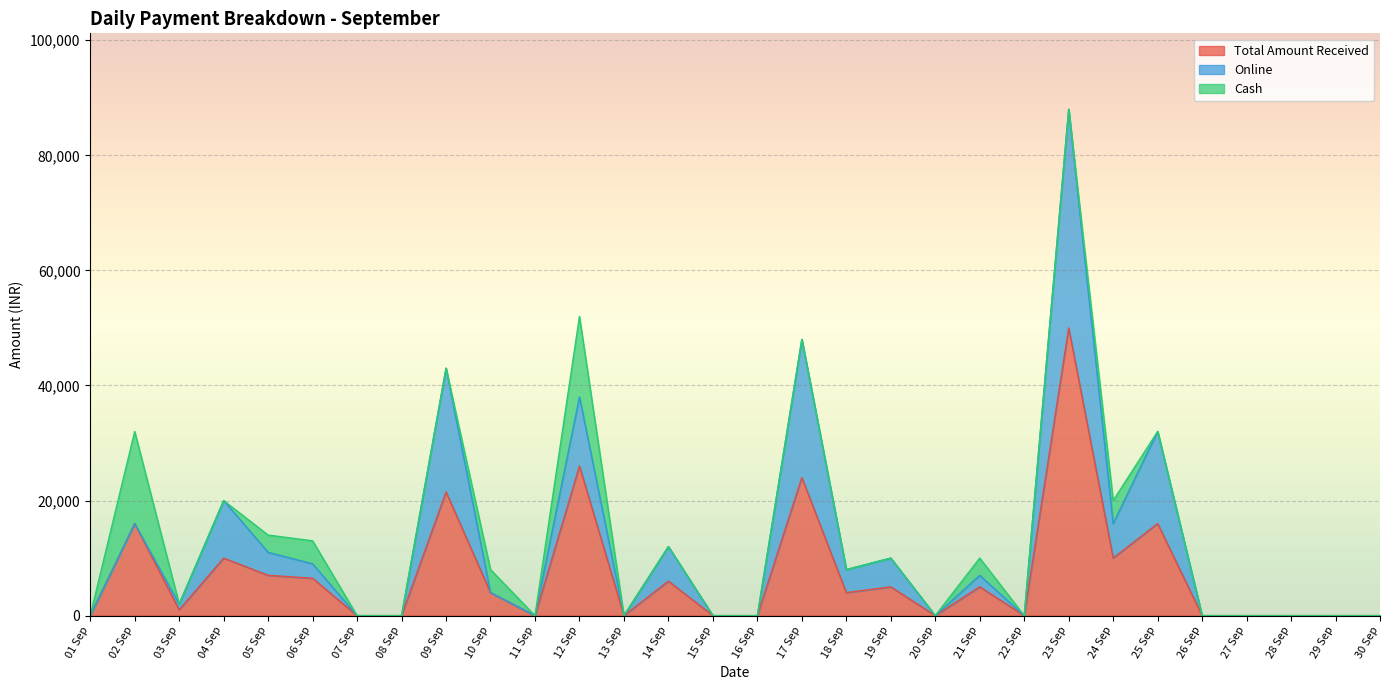

What position from the right is 13 Sep?

18